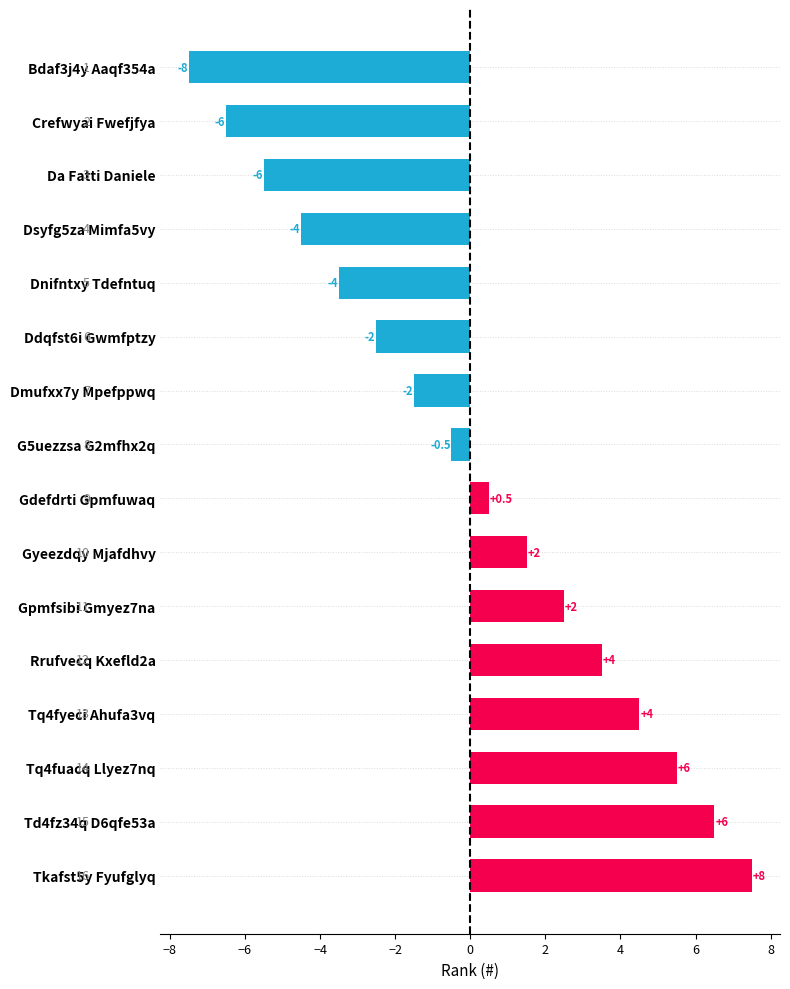

Are the bars horizontal?

Yes